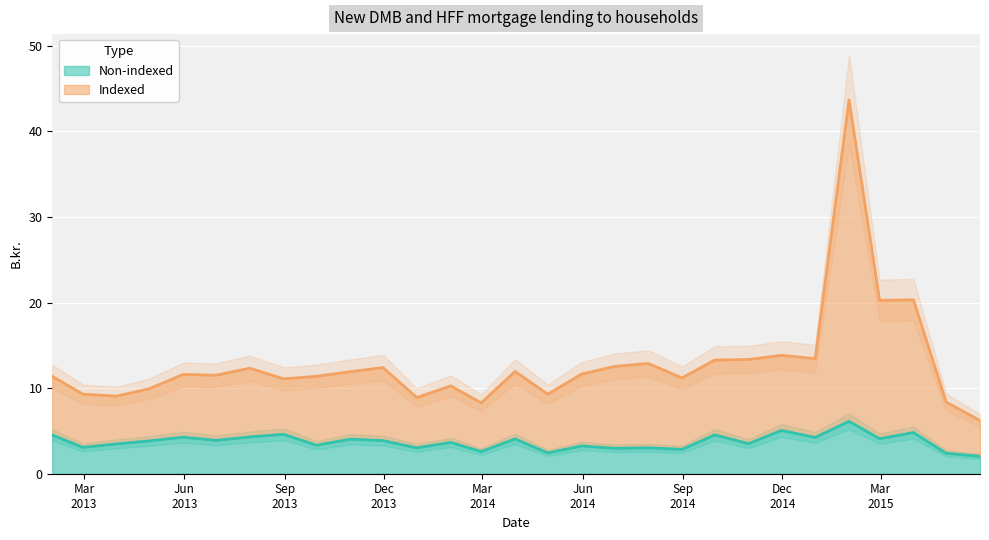

What is the minimum value for Non-indexed?

2.0